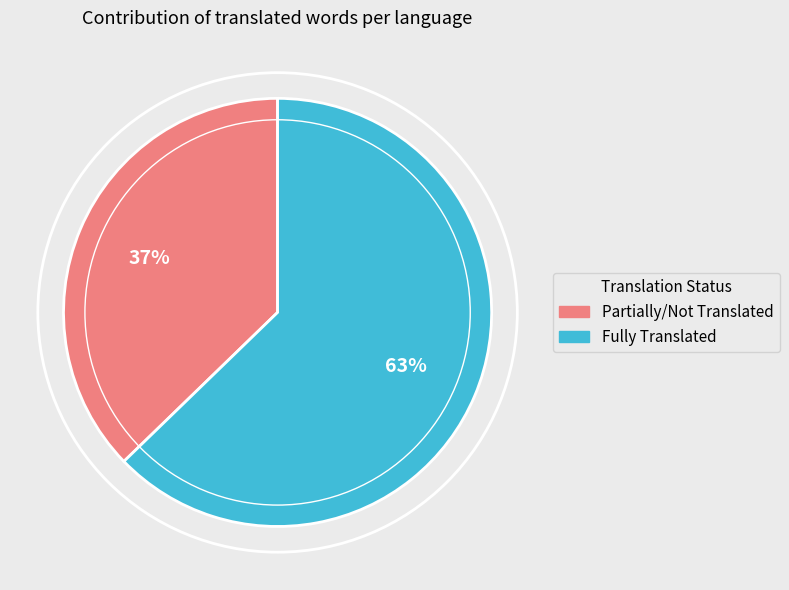

To the nearest percent, what is the average slice percentage?

50%